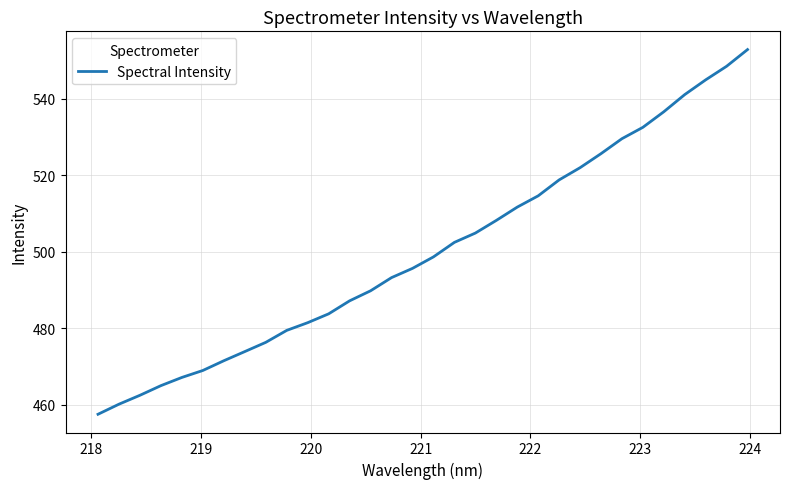

What is the minimum value shown in the chart?

457.5